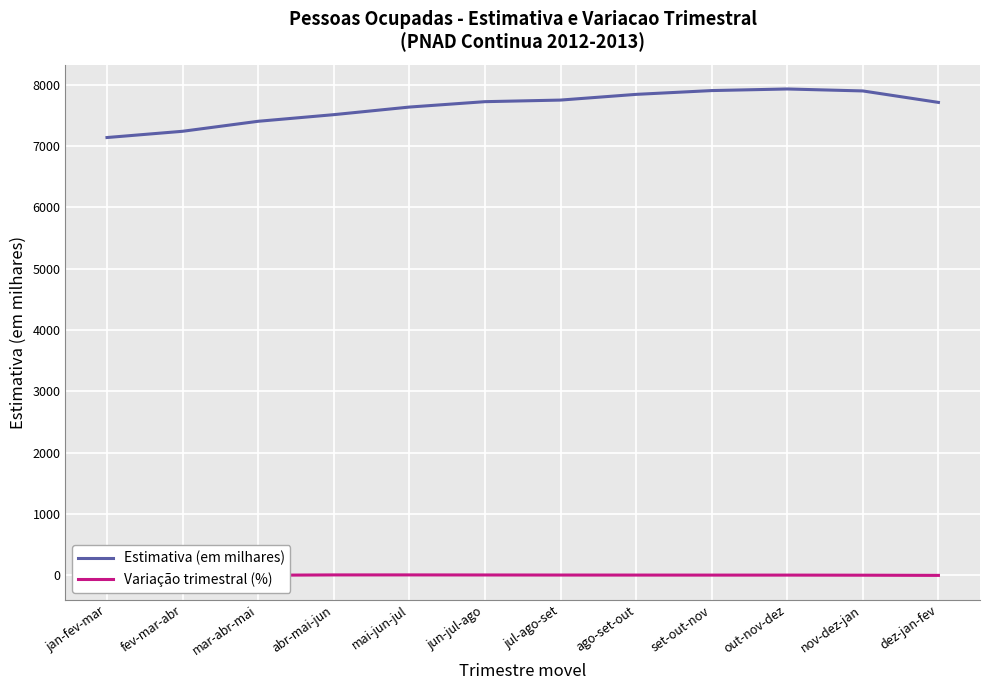

The Estimativa (em milhares) series shows 7242.0 at fev-mar-abr. True or false?

True